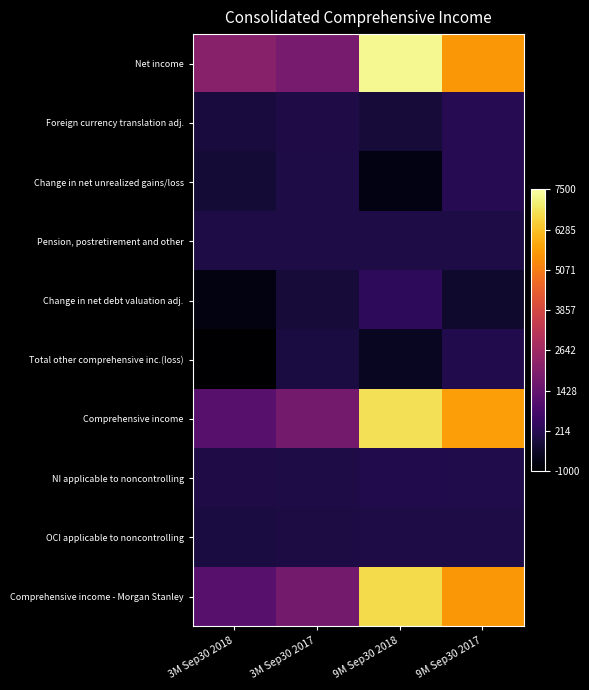

Reading right to left, transcribe all the data shown in this chart.

Net income: 9M Sep30 2017=5553	9M Sep30 2018=7325	3M Sep30 2017=1791	3M Sep30 2018=2154
Foreign currency translation adj.: 9M Sep30 2017=223	9M Sep30 2018=-154	3M Sep30 2017=61	3M Sep30 2018=-79
Change in net unrealized gains/loss: 9M Sep30 2017=218	9M Sep30 2018=-707	3M Sep30 2017=26	3M Sep30 2018=-171
Pension, postretirement and other: 9M Sep30 2017=4	9M Sep30 2018=16	3M Sep30 2017=0	3M Sep30 2018=5
Change in net debt valuation adj.: 9M Sep30 2017=-323	9M Sep30 2018=347	3M Sep30 2017=-149	3M Sep30 2018=-743
Total other comprehensive inc.(loss): 9M Sep30 2017=122	9M Sep30 2018=-498	3M Sep30 2017=-62	3M Sep30 2018=-988
Comprehensive income: 9M Sep30 2017=5675	9M Sep30 2018=6827	3M Sep30 2017=1729	3M Sep30 2018=1166
NI applicable to noncontrolling: 9M Sep30 2017=85	9M Sep30 2018=108	3M Sep30 2017=10	3M Sep30 2018=42
OCI applicable to noncontrolling: 9M Sep30 2017=23	9M Sep30 2018=4	3M Sep30 2017=-6	3M Sep30 2018=-59
Comprehensive income - Morgan Stanley: 9M Sep30 2017=5567	9M Sep30 2018=6715	3M Sep30 2017=1725	3M Sep30 2018=1183